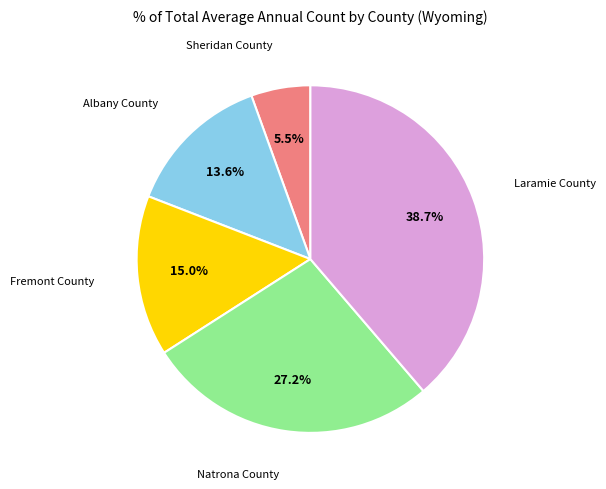

Is there any slice that represents more than half of the pie?

No